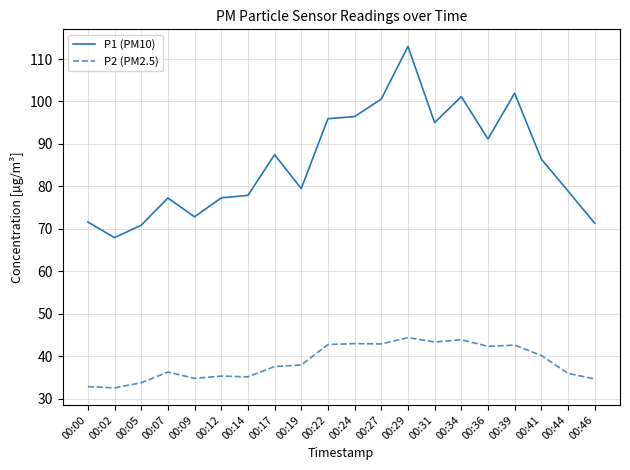

The P1 (PM10) series shows 37.2 at 00:41. True or false?

False